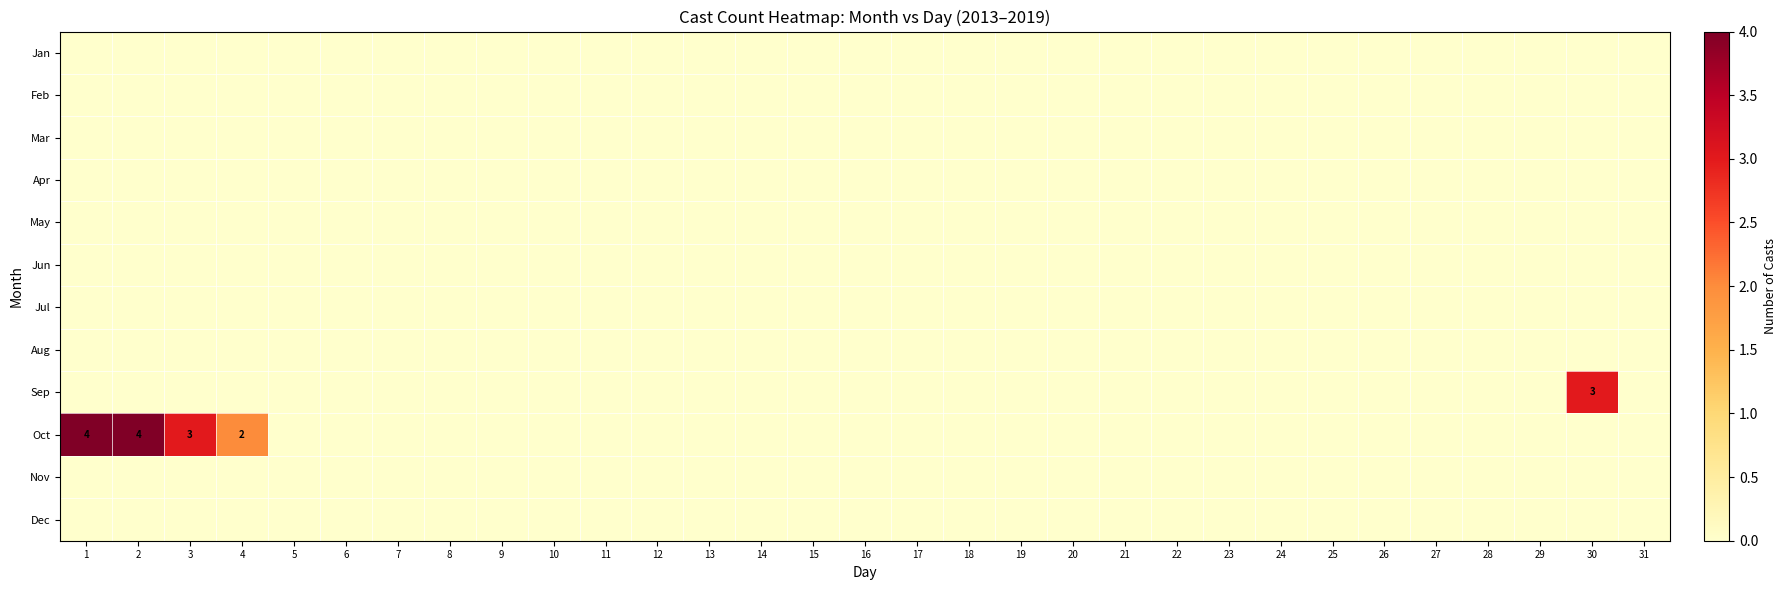

How many data points does each series have?

31